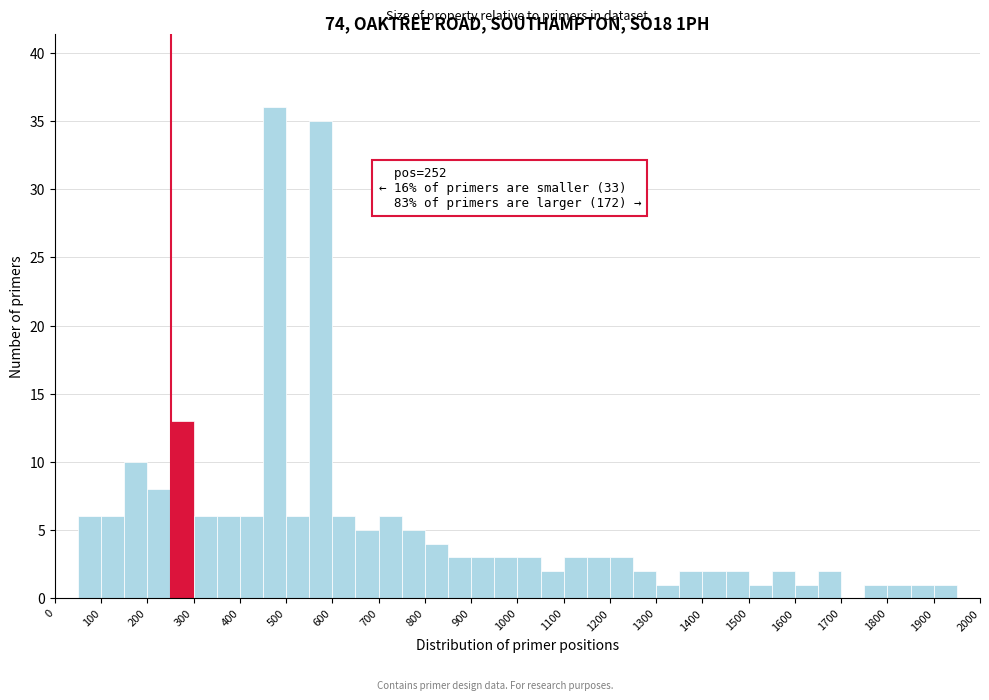

Over which range of the x-axis is the bar tallest?

450 to 500